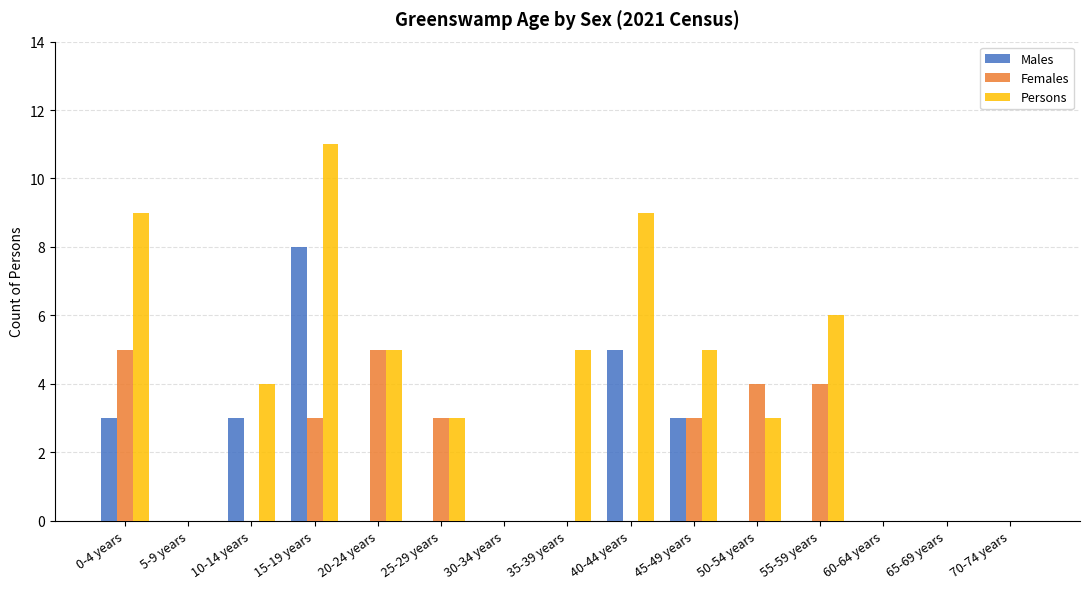

The value of Persons at 50-54 years is 1. True or false?

False